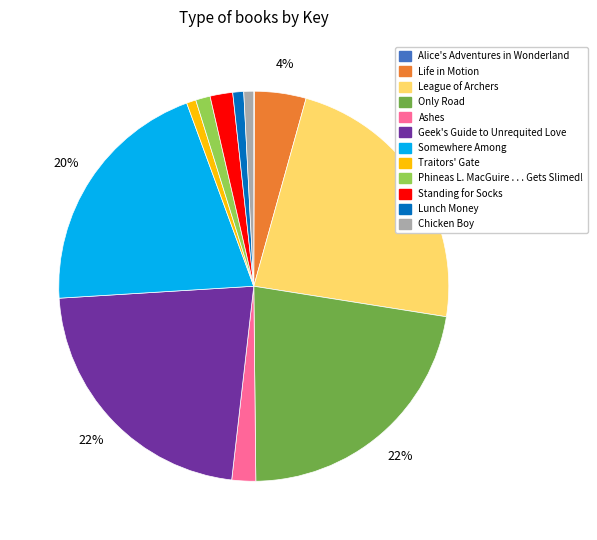

What percentage is the Standing for Socks slice, to the nearest percent?

2%